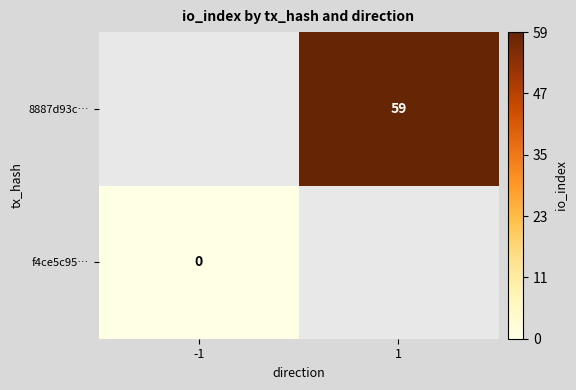

Is it true that 8887d93c… equals 93 at 1?

False